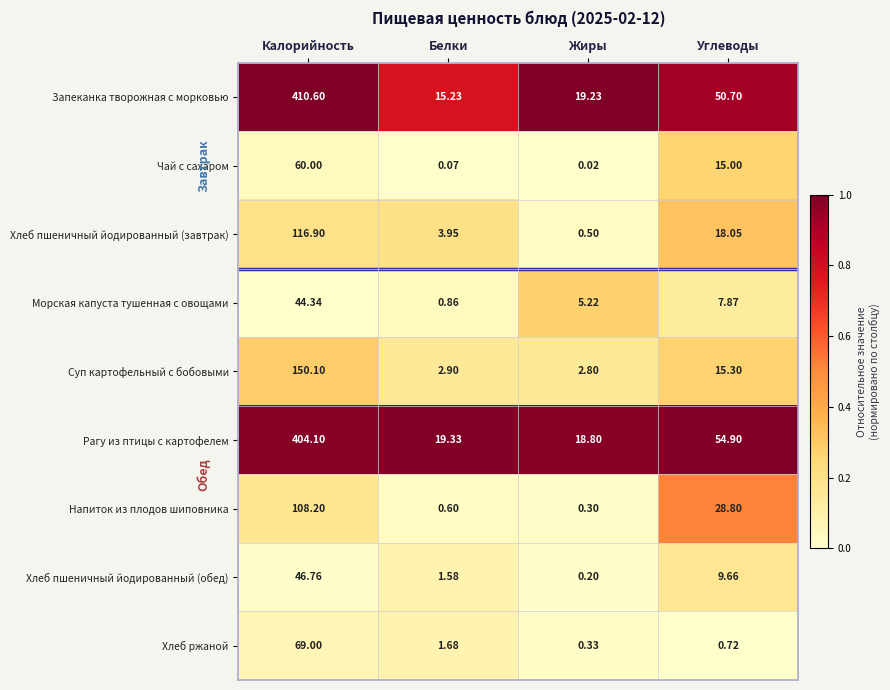

Which label corresponds to the largest value in the chart?

Калорийность